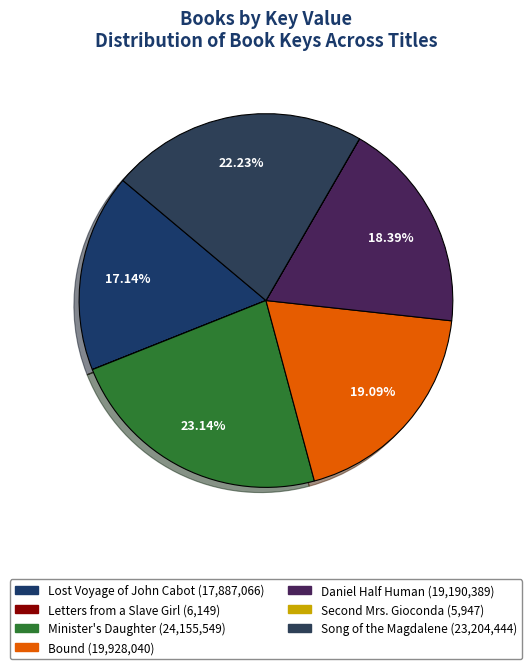

Rank the categories by value from highest to lowest.

Minister's Daughter, Song of the Magdalene, Bound, Daniel Half Human, Lost Voyage of John Cabot, Letters from a Slave Girl, Second Mrs. Gioconda